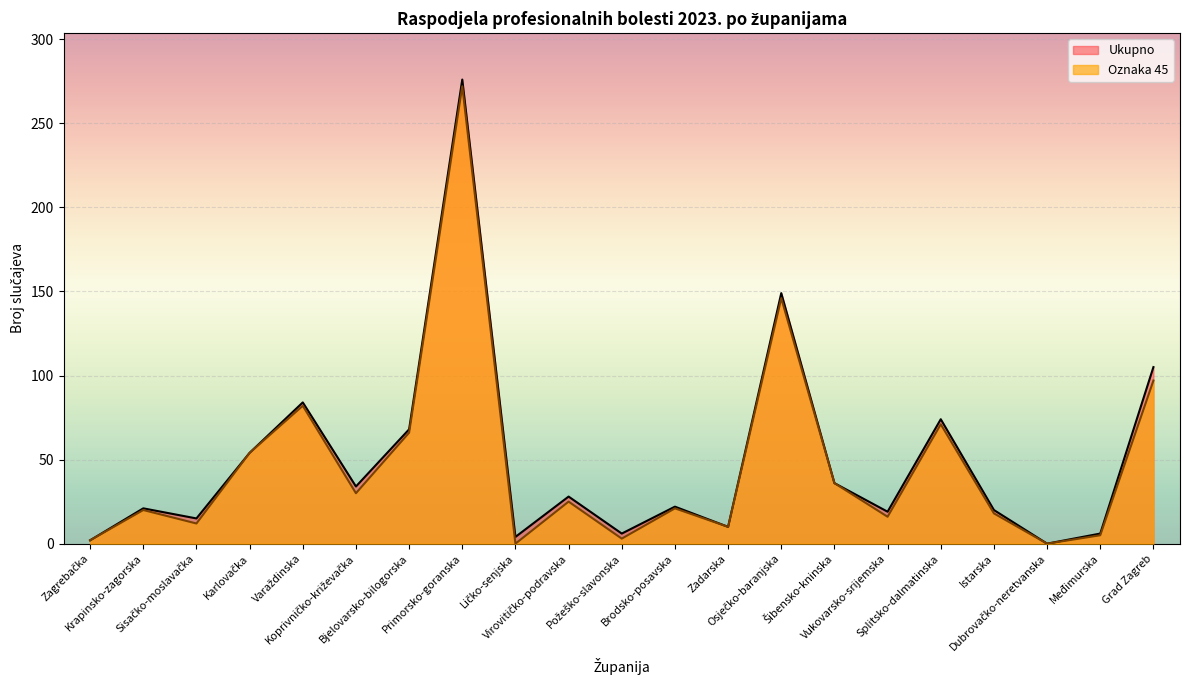

Which series has the largest total across all categories?

Ukupno